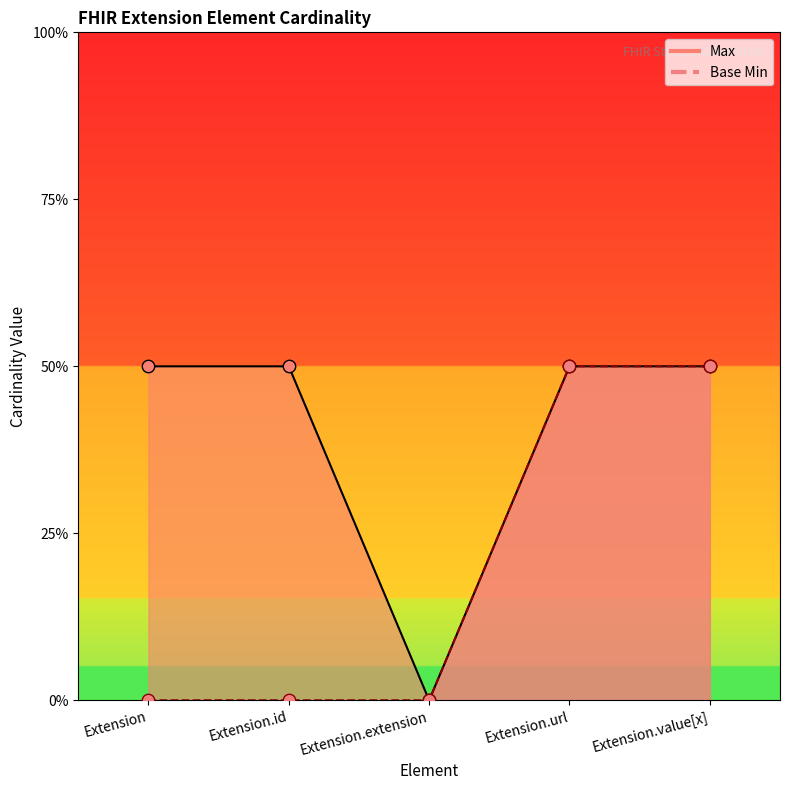

At which category is the sum across all series the highest?

Extension.url